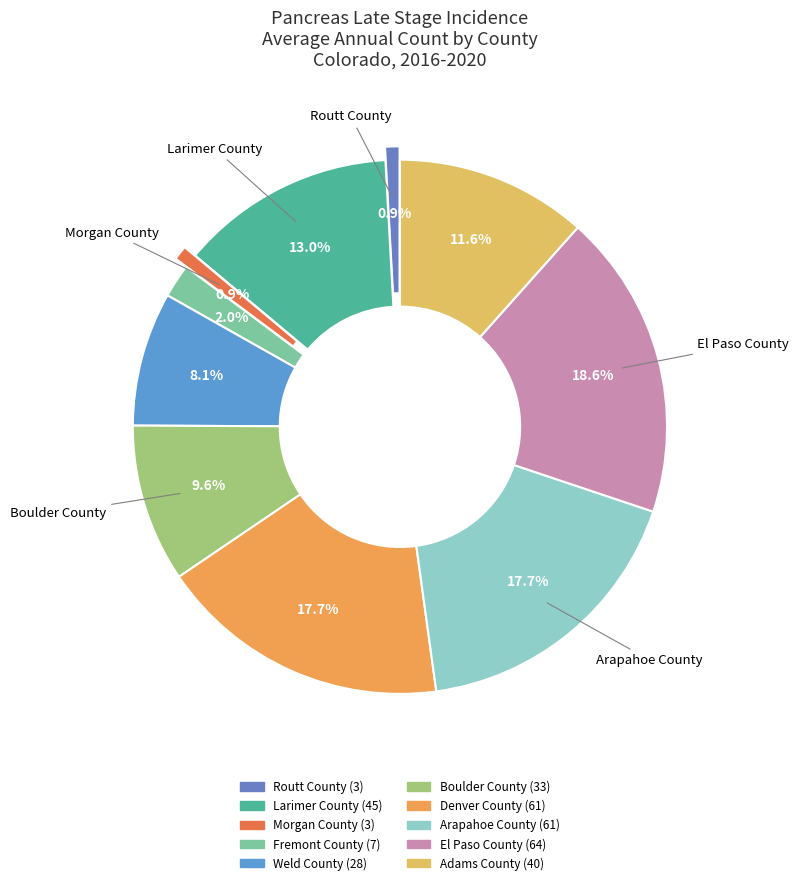

Which has a higher value, Fremont County or Weld County?

Weld County